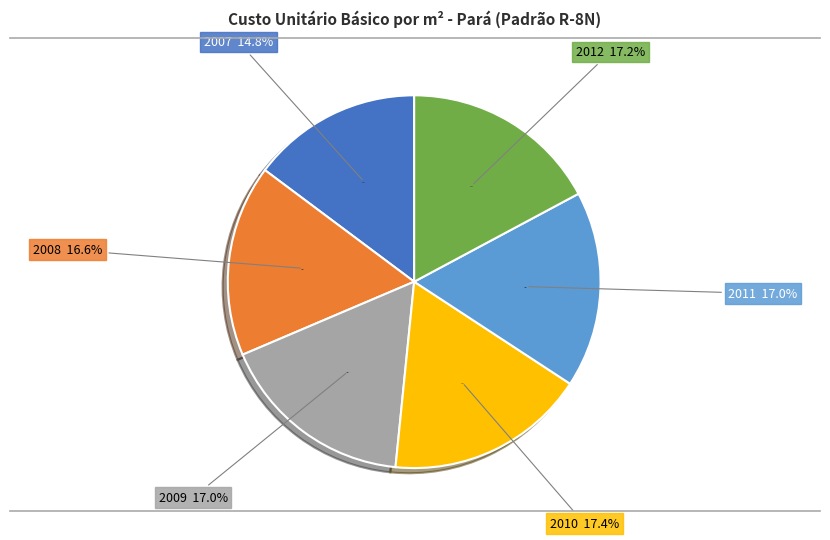

Which slice is the smallest?

2007